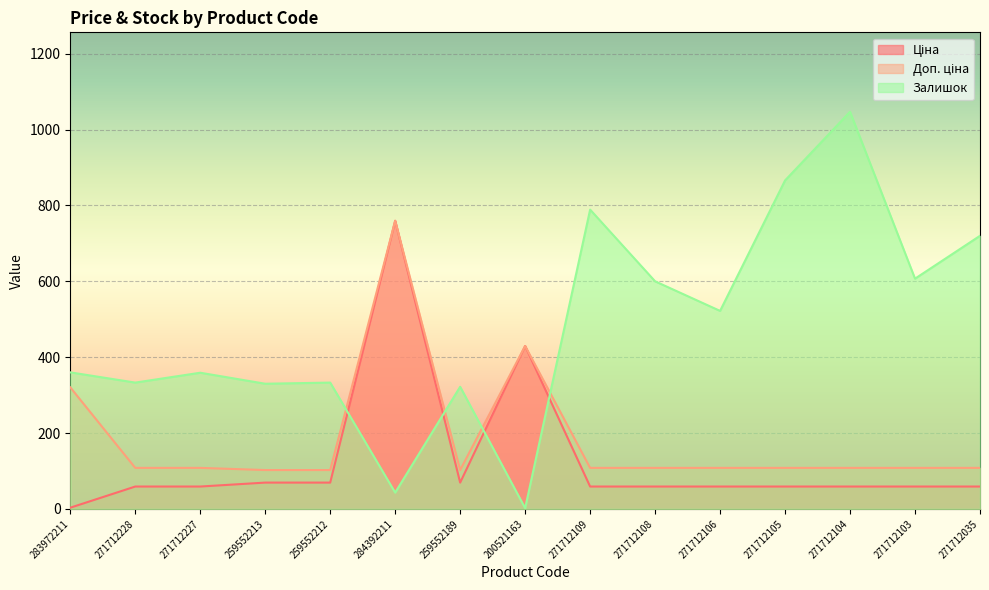

Which has a higher value, 259552213 or 284392211?

284392211